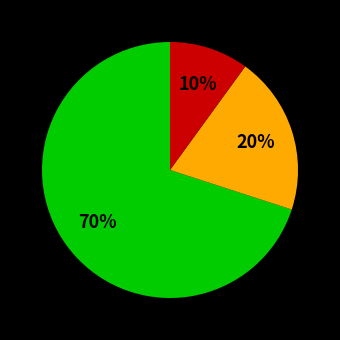

Does any single category account for the majority?

Yes